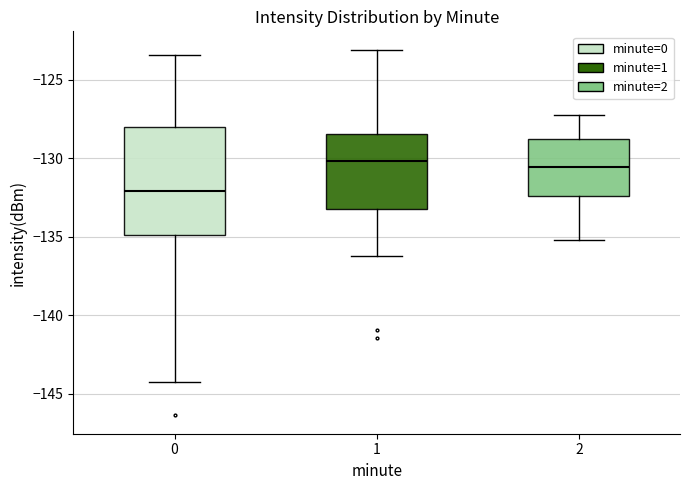

Where does the upper whisker of the box at x = 0 end on the y-axis? The values are not printed on the chart, so give them approximately, as read against the axis.

-123.5